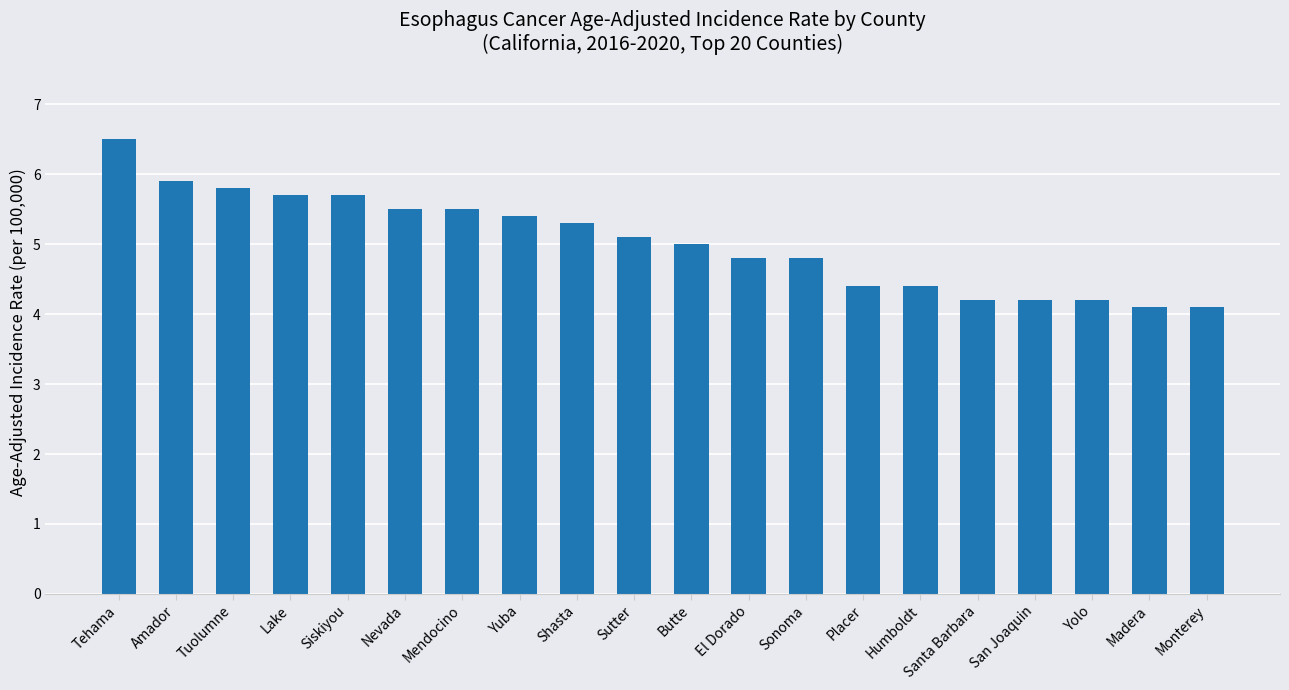

What is the sum of all values?

100.6